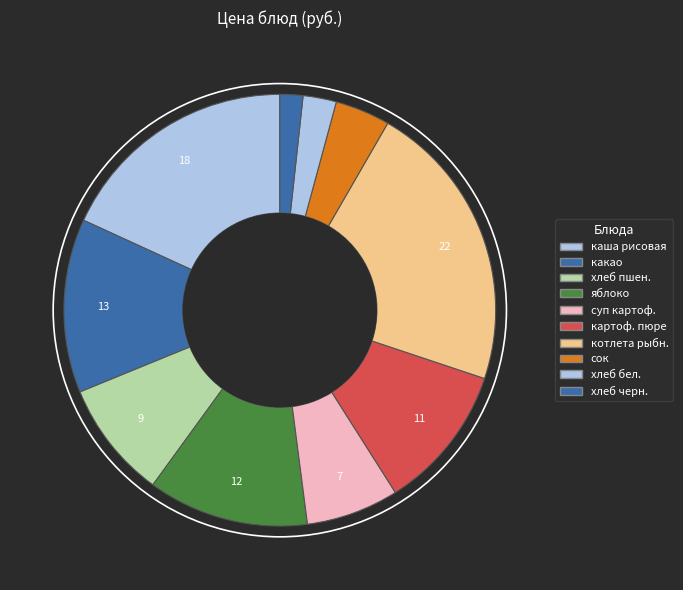

How many segments does this pie chart have?

10